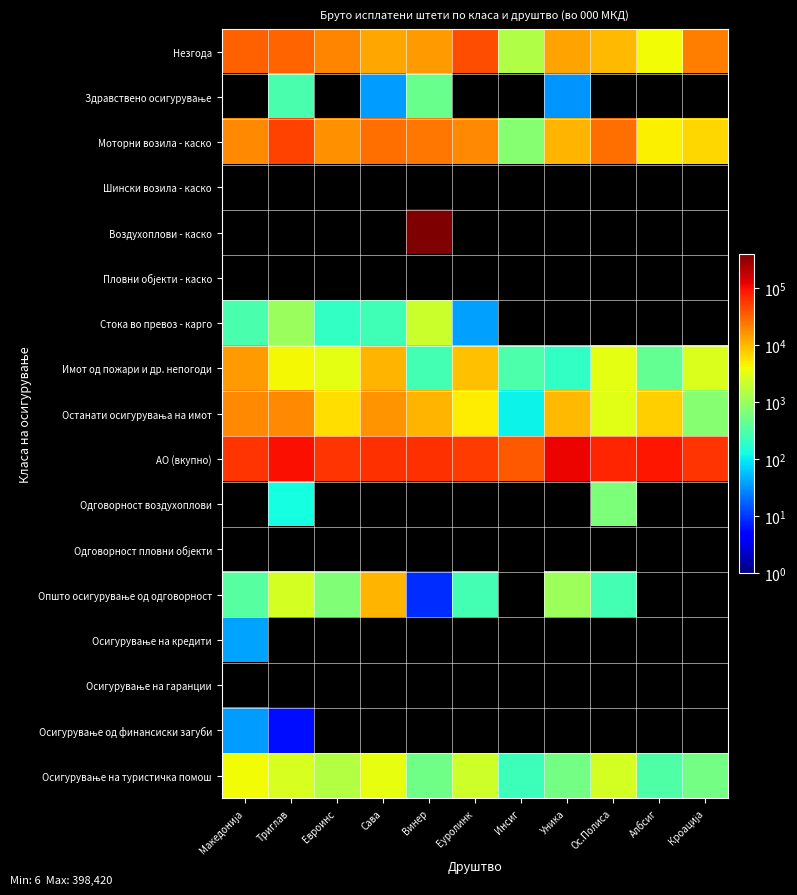

How many distinct data groups are displayed?

17